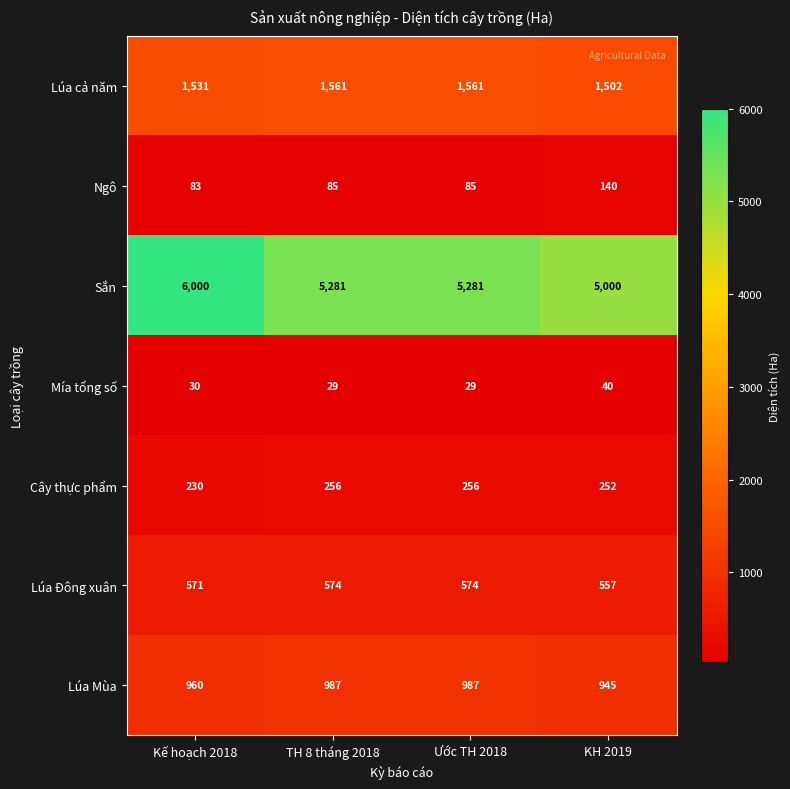

What is the maximum value shown in the chart?

6000